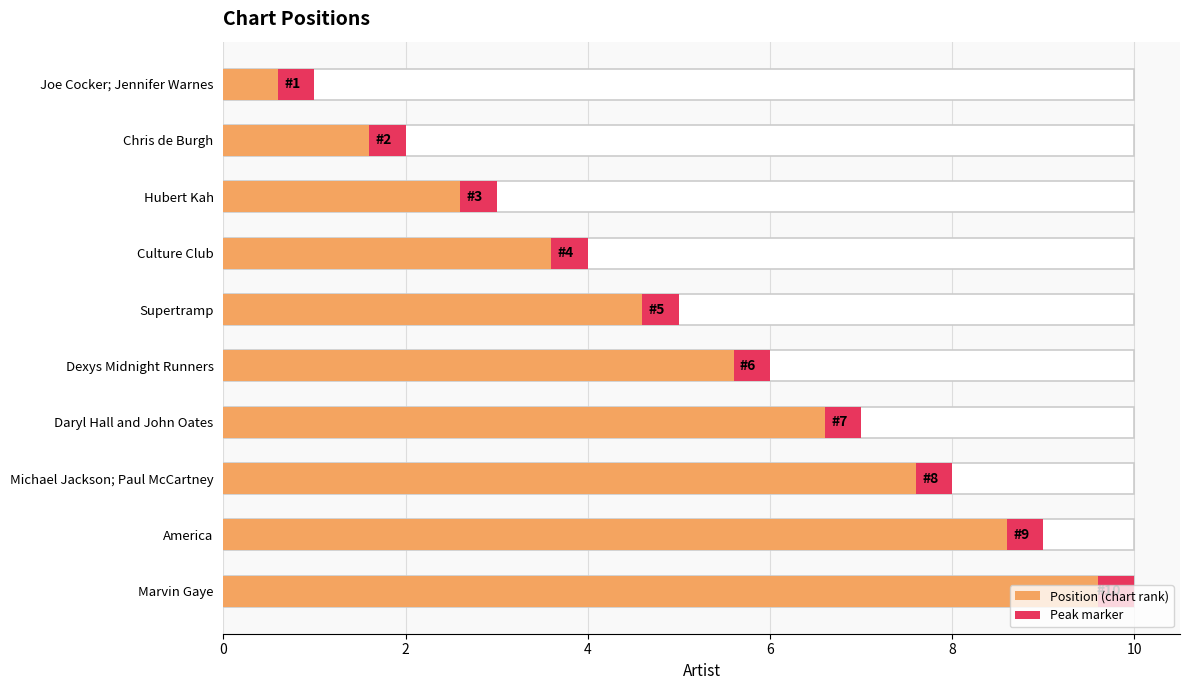

The value at Chris de Burgh is 1. True or false?

False